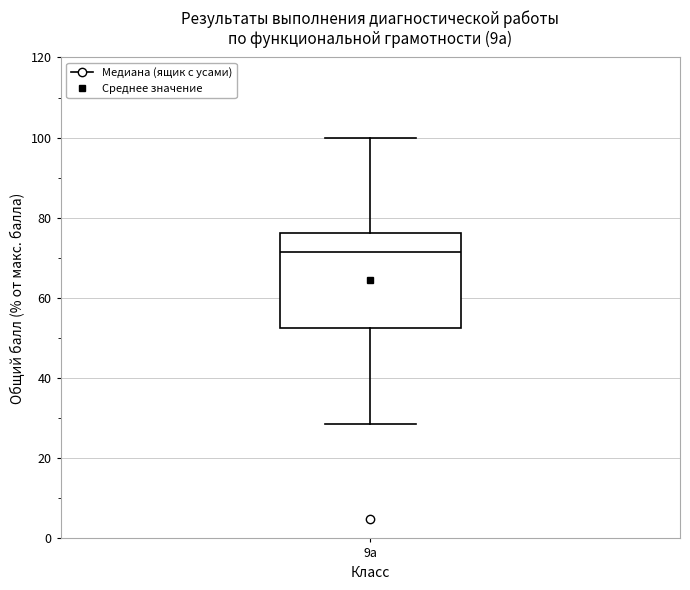

Where does the lower whisker of the box for 9а end on the y-axis? The values are not printed on the chart, so give them approximately, as read against the axis.

28